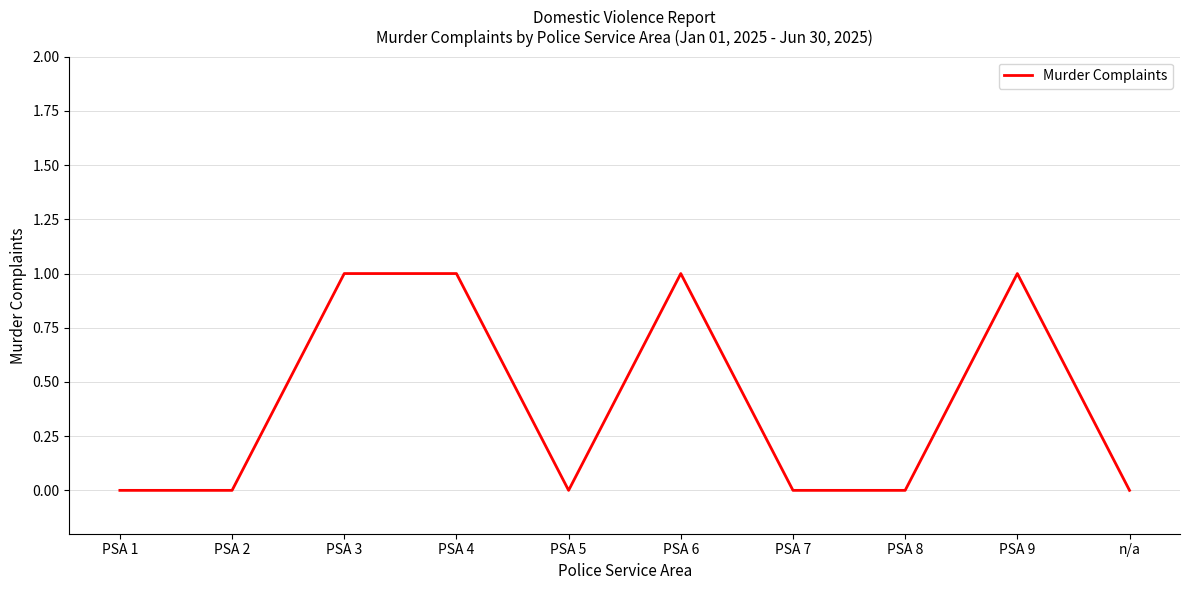

Approximately how many times larger is the value at PSA 6 compared to PSA 9?

1.0